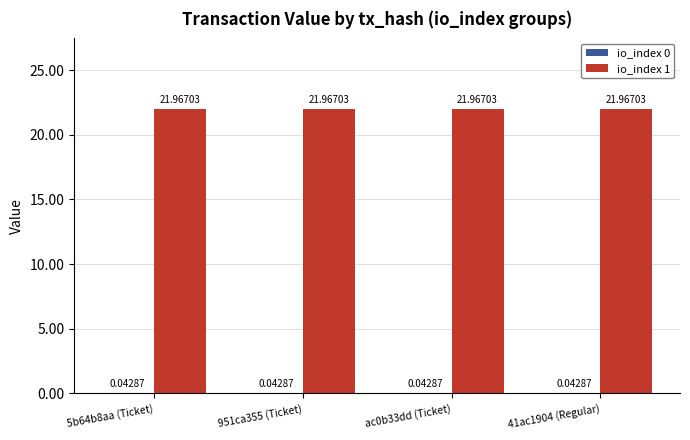

What is the sum of all io_index 1 values?

87.9